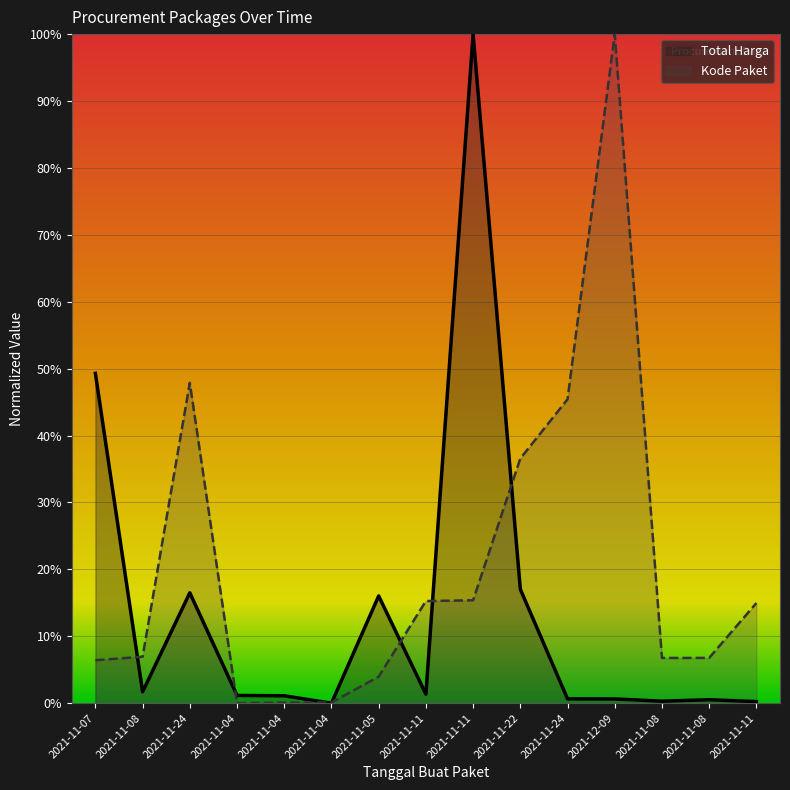

Which category has the lowest value in the Kode Paket series?

2021-11-04